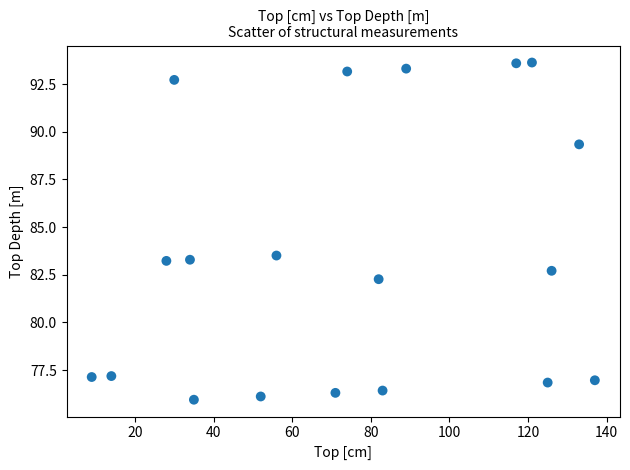

What is the range of Y values (max minus min)?

17.7